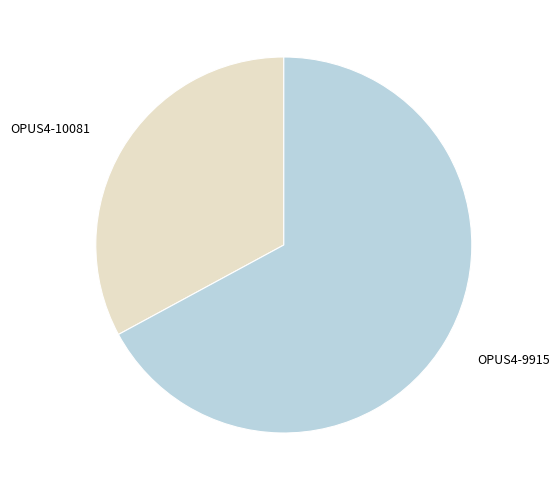

Which has a higher value, OPUS4-9915 or OPUS4-10081?

OPUS4-9915